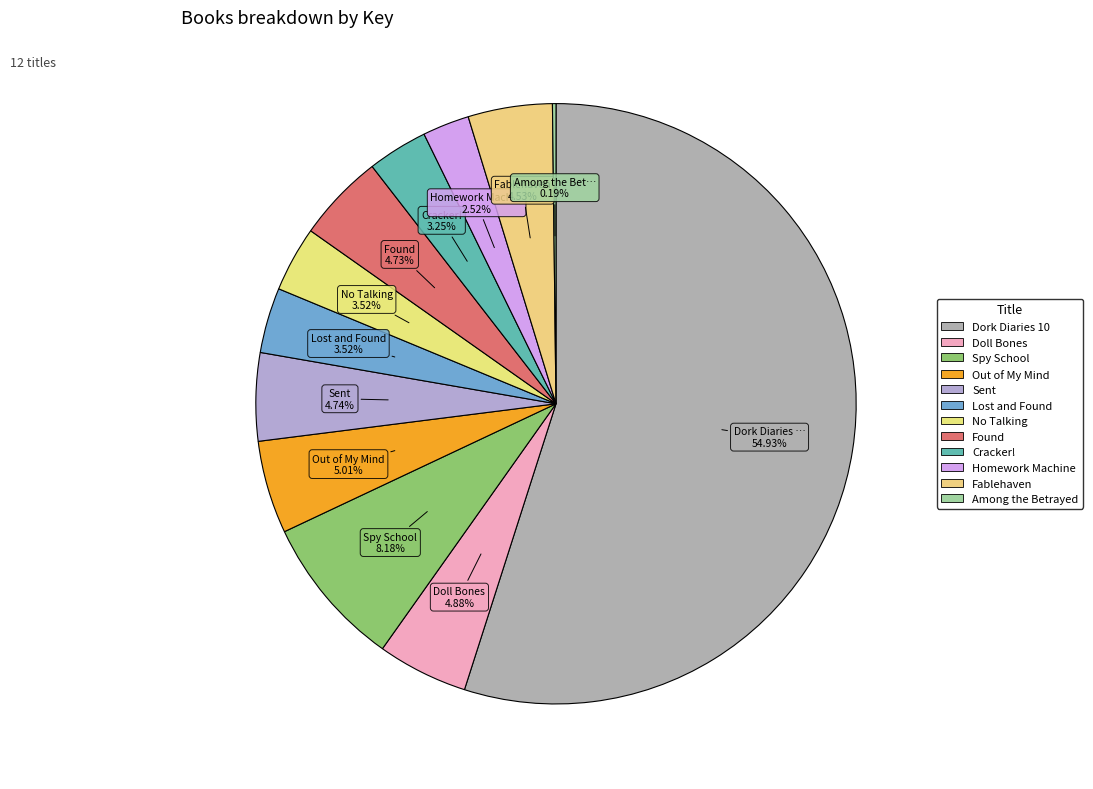

To the nearest percent, what is the difference between the largest and smallest slice percentages?

55%